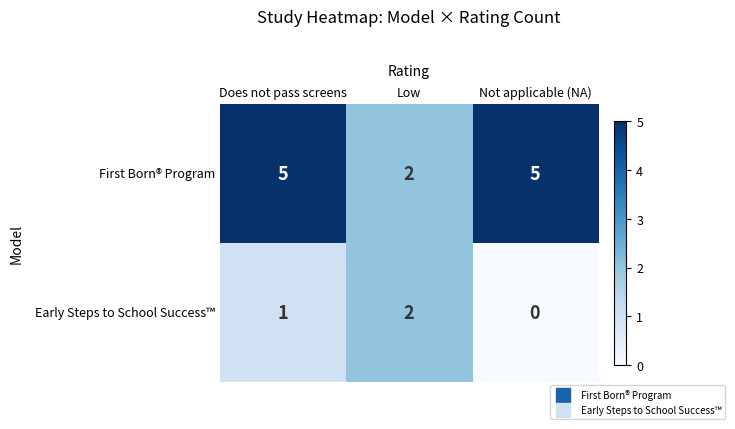

How many categories are shown in the chart?

3